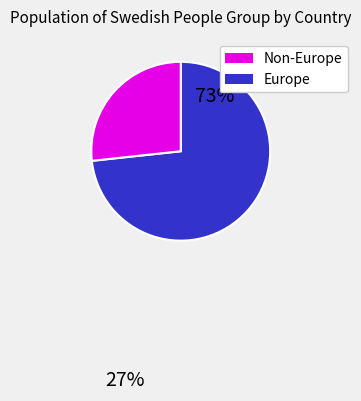

Is there any slice that represents more than half of the pie?

Yes